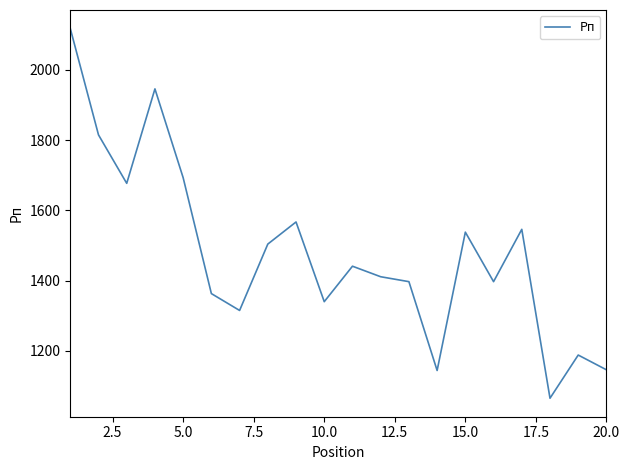

What is the difference between the maximum and minimum values?

1053